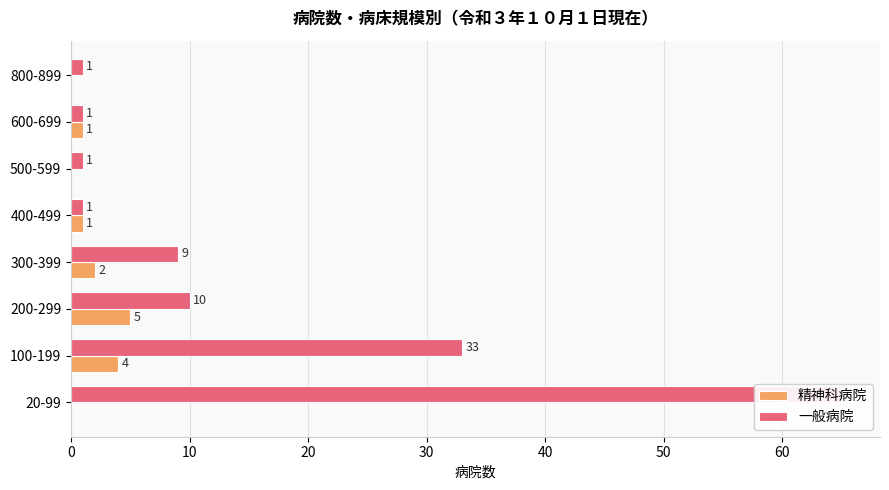

Reading left to right, list all the values displayed in this chart.

精神科病院: 0	4	5	2	1	0	1	0
一般病院: 65	33	10	9	1	1	1	1